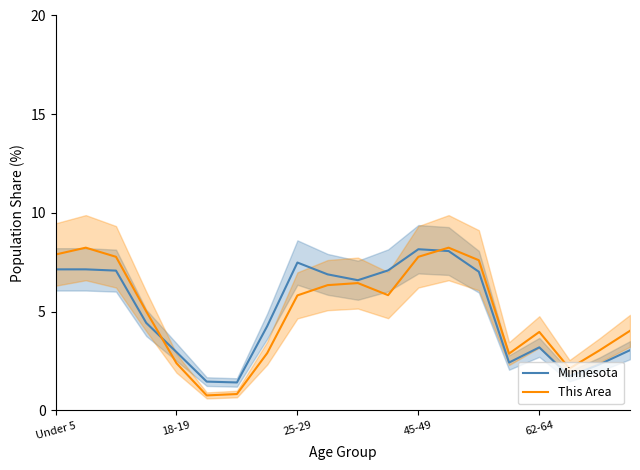

What is the label of the 6th point from the left?

5